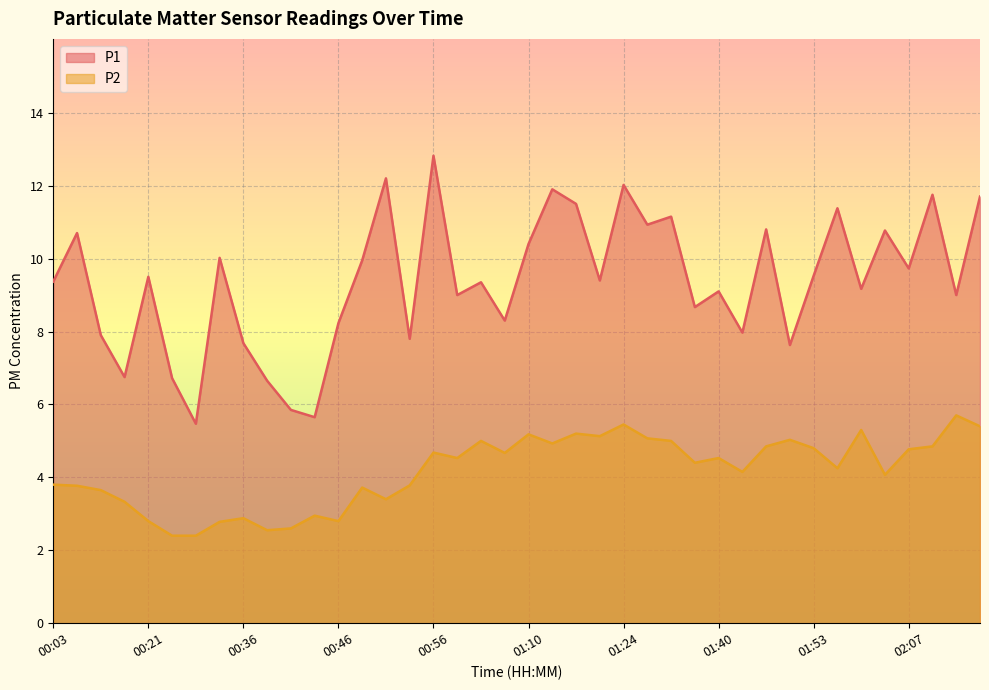

True or false: P1 and P2 intersect in this chart.

False